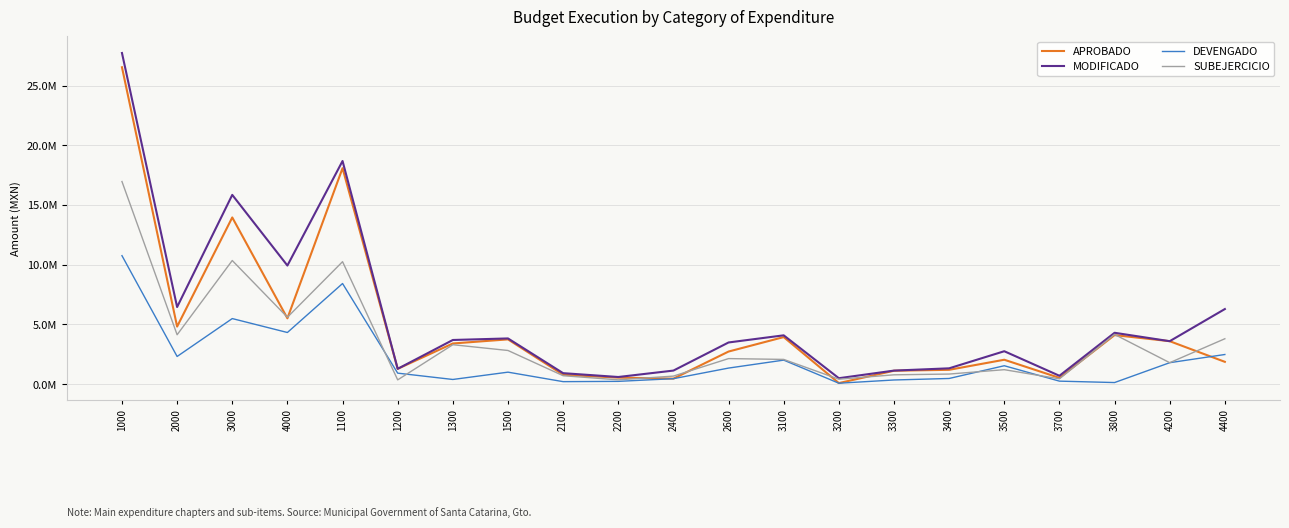

Reading left to right, transcribe all the data shown in this chart.

APROBADO: 26529708.4	4823874.9	13957594.3	5514407.8	18082498.1	1286659.1	3408589.1	3751962.0	791820.9	550400.0	465789.0	2733500.0	3944248.5	93200.0	1127218.9	1204462.0	2047497.0	529868.0	4110000.0	3600000.0	1872407.8
MODIFICADO: 27723145.1	6459418.0	15846369.6	9932333.6	18682498.1	1286659.1	3701038.9	3830530.9	923480.9	602337.0	1139821.5	3493280.0	4091073.5	501200.0	1138338.9	1329000.0	2759870.3	704787.0	4304000.0	3600000.0	6290333.6
DEVENGADO: 10758601.9	2320820.9	5493139.9	4327656.2	8427072.2	925024.0	395914.2	1007891.1	213511.4	237463.2	461803.7	1349840.8	2015745.9	81826.0	352993.6	479301.4	1545360.5	255782.3	138002.2	1800000.0	2485656.2
SUBEJERCICIO: 16964543.2	4138597.1	10353229.7	5604677.4	10255425.9	361635.1	3305124.7	2822639.8	709969.6	364873.8	678017.8	2143439.2	2075327.6	419374.0	785345.3	849698.6	1214509.8	449004.7	4165997.8	1800000.0	3804677.4